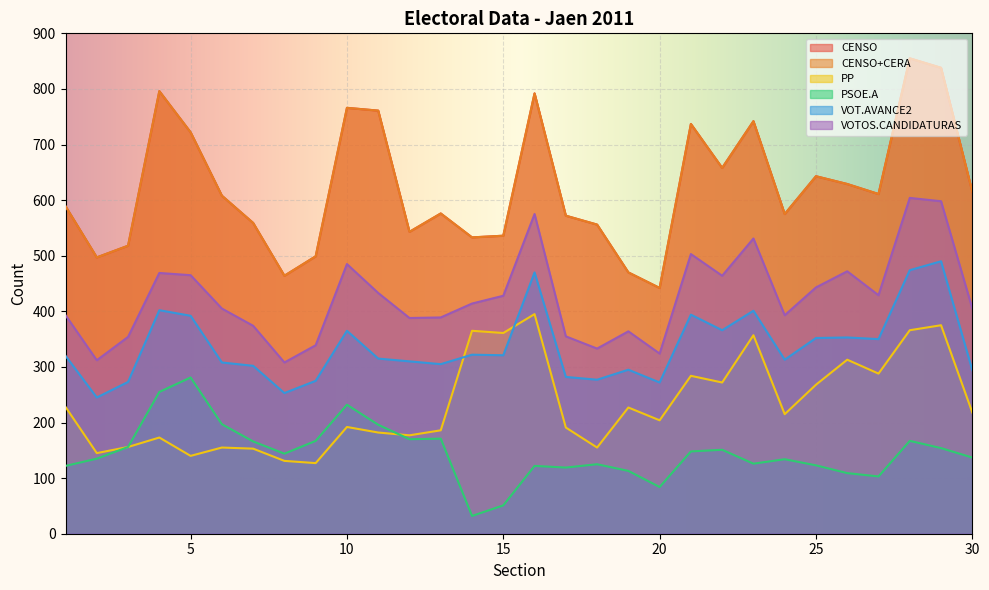

At which label does VOTOS.CANDIDATURAS first exceed 414?

4